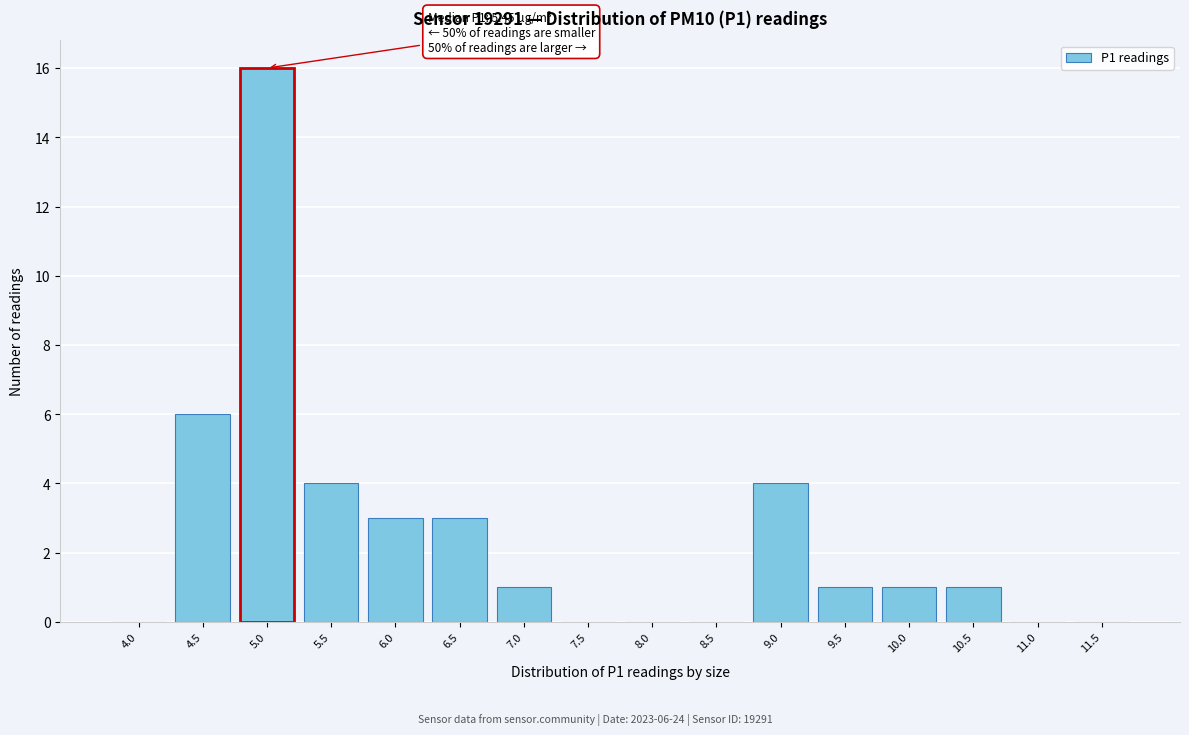

Reading left to right, what are all the values shown in this chart?

4.0=0	4.5=6	5.0=16	5.5=4	6.0=3	6.5=3	7.0=1	7.5=0	8.0=0	8.5=0	9.0=4	9.5=1	10.0=1	10.5=1	11.0=0	11.5=0